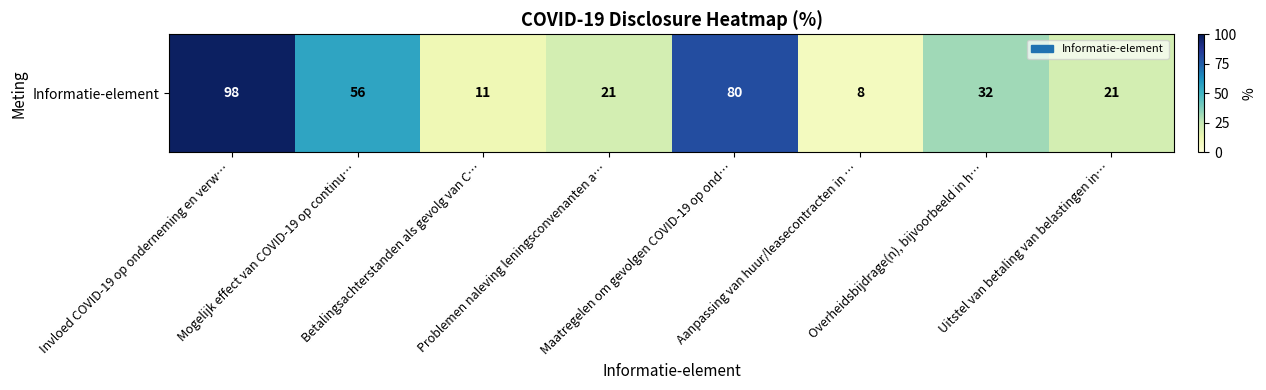

Reading left to right, extract all data points from this chart.

Invloed COVID-19 op onderneming en verw…=98	Mogelijk effect van COVID-19 op continu…=56	Betalingsachterstanden als gevolg van C…=11	Problemen naleving leningsconvenanten a…=21	Maatregelen om gevolgen COVID-19 op ond…=80	Aanpassing van huur/leasecontracten in …=8	Overheidsbijdrage(n), bijvoorbeeld in h…=32	Uitstel van betaling van belastingen in…=21